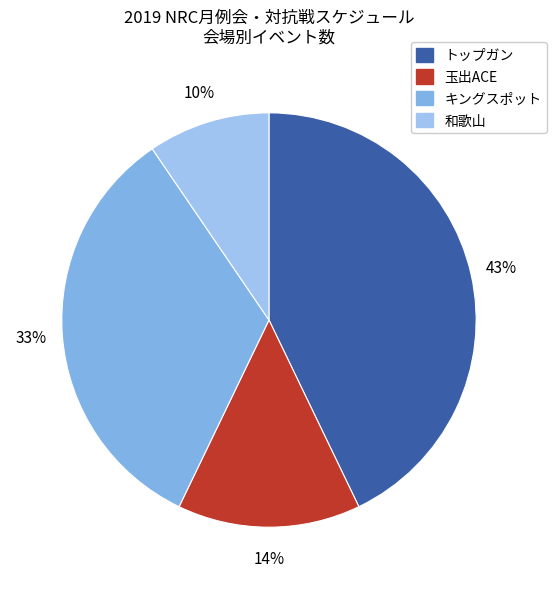

What is the total percentage of 玉出ACE and キングスポット?

47.6%